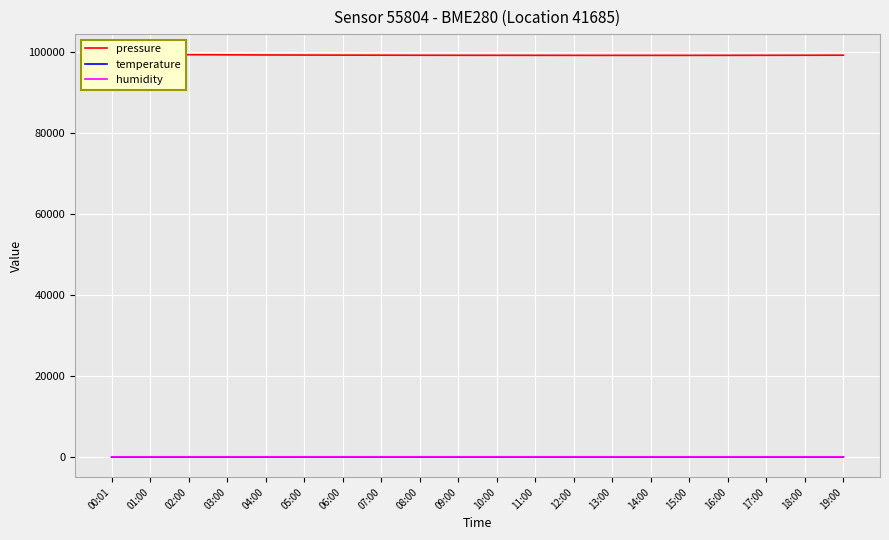

How many data points in temperature are less than 9?

9